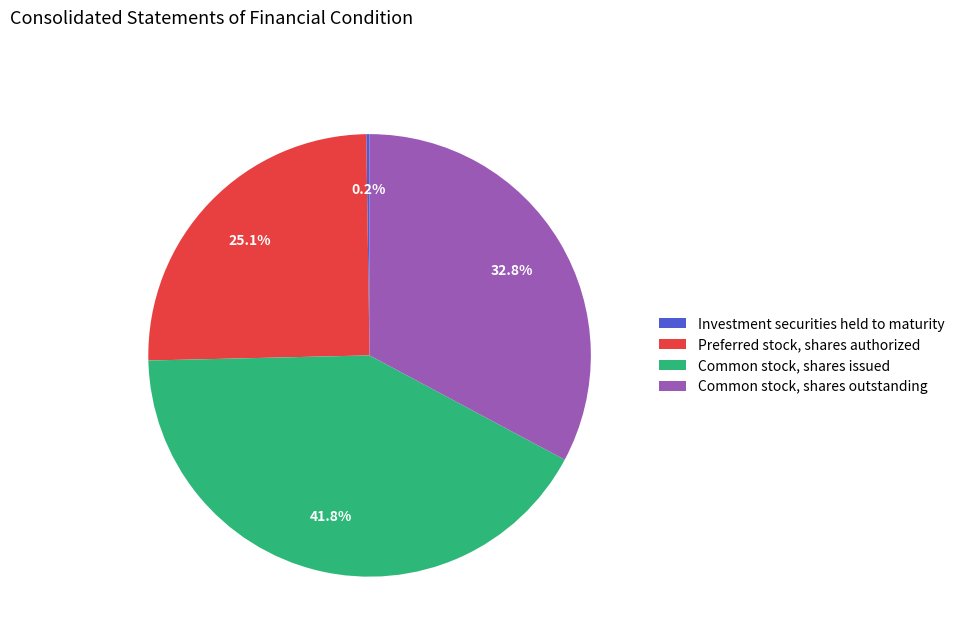

Which has a higher value, Preferred stock, shares authorized or Common stock, shares issued?

Common stock, shares issued